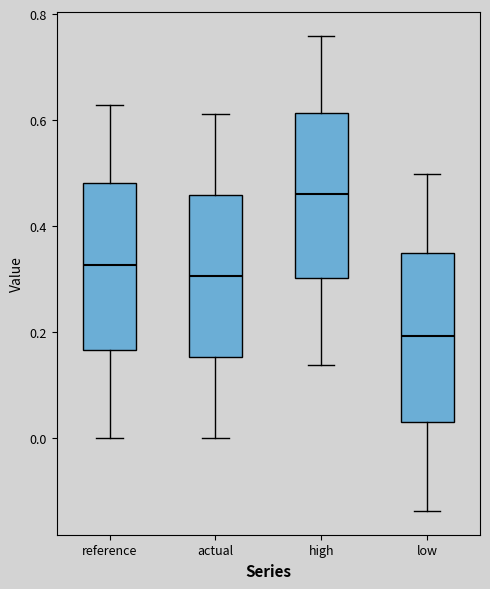

Reading left to right, read every box against the y-axis: the position of its median line, the range the box covers, and the ends of its whiskers. The values are not printed on the chart, so give them approximately, as read against the axis.

reference: median 0.32, box 0.16 to 0.48, whiskers 0.00 to 0.62
actual: median 0.30, box 0.16 to 0.46, whiskers 0.00 to 0.62
high: median 0.46, box 0.30 to 0.62, whiskers 0.14 to 0.76
low: median 0.20, box 0.02 to 0.34, whiskers -0.14 to 0.50